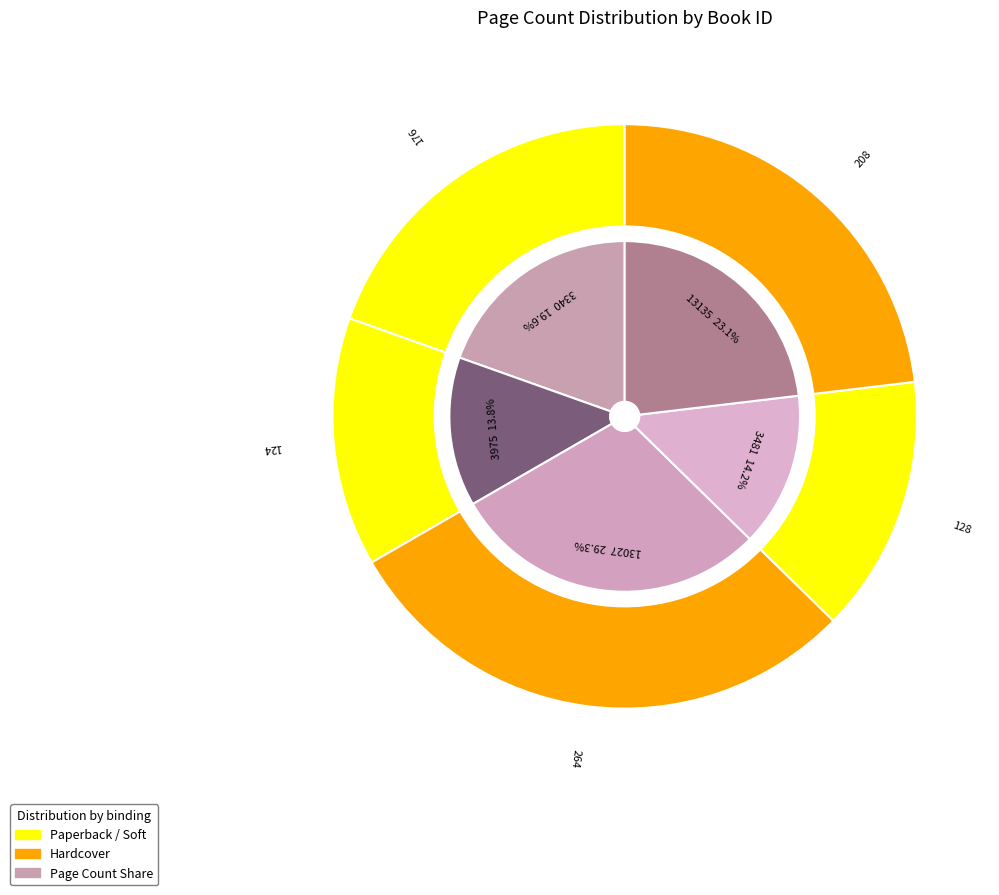

To the nearest percent, what is the difference between the largest and smallest slice percentages?

16%